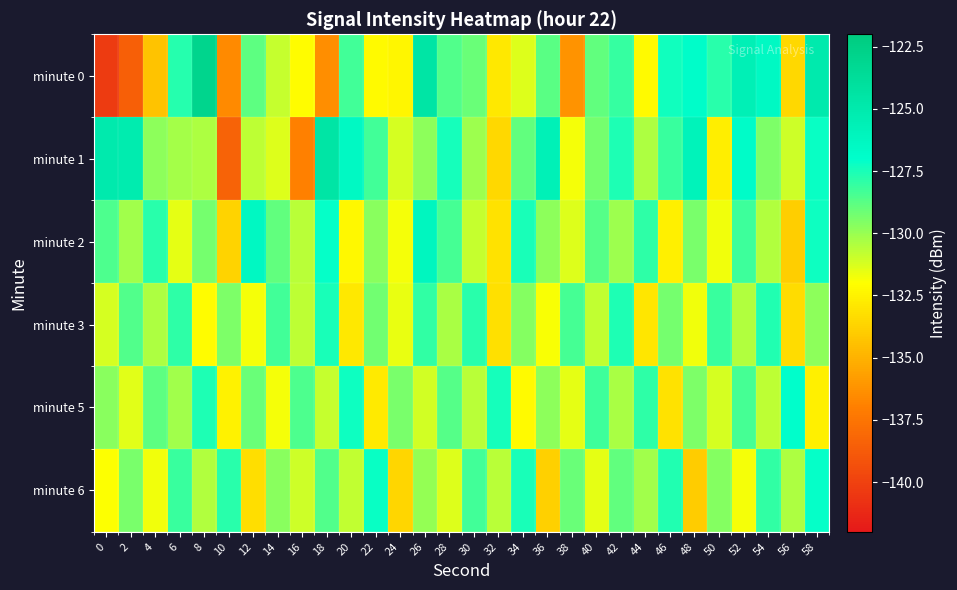

Which series has the widest spread of values?

minute 0